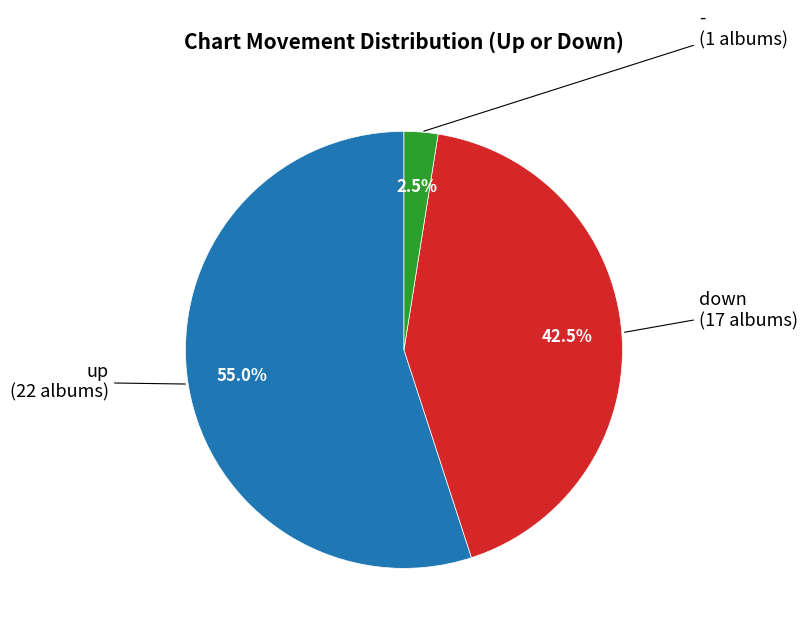

Is there a majority slice in this chart?

Yes